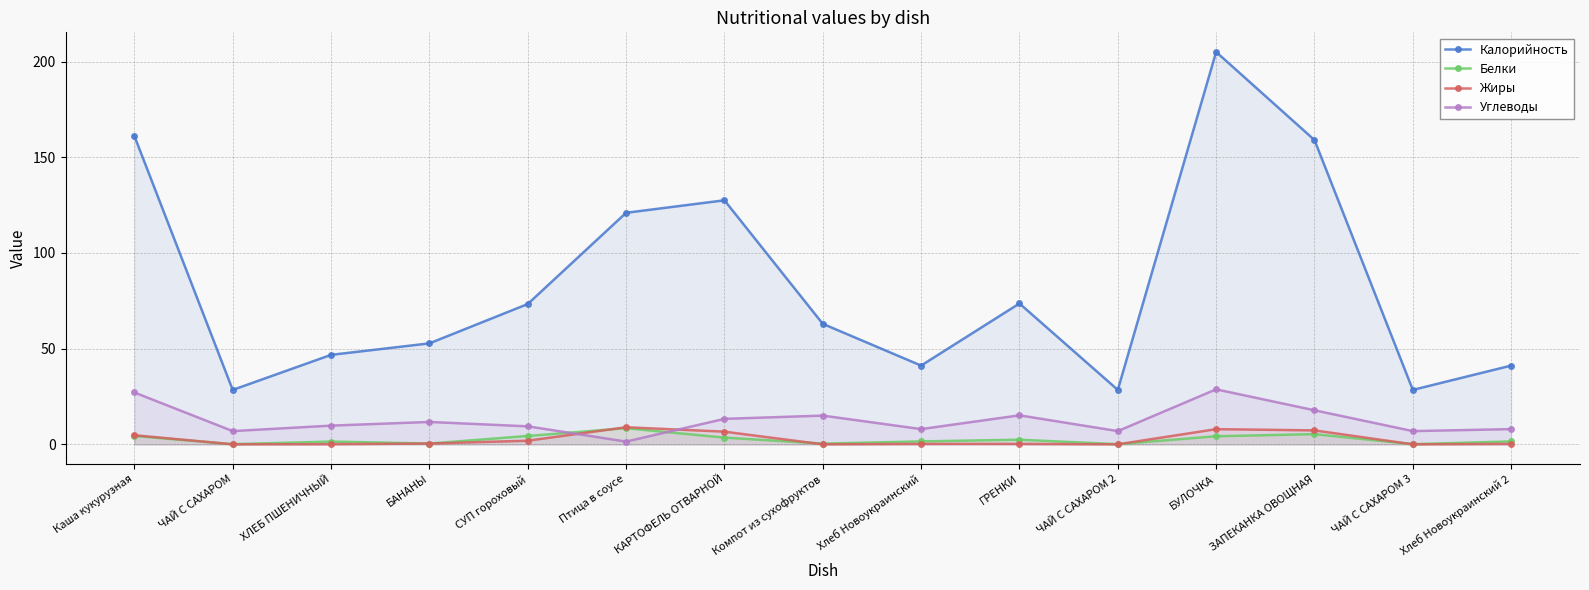

How many lines are shown in the chart?

4